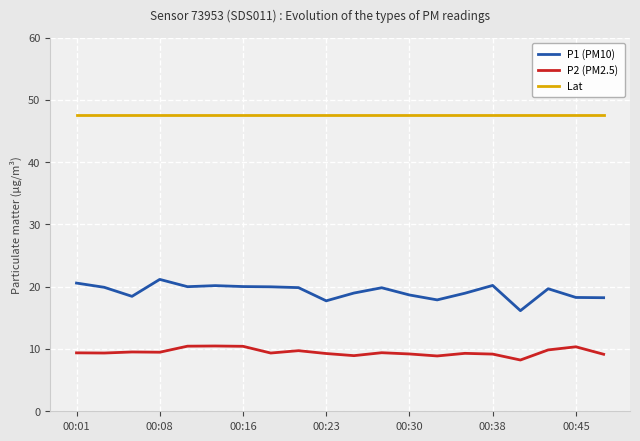

Which series has the largest total across all categories?

Lat